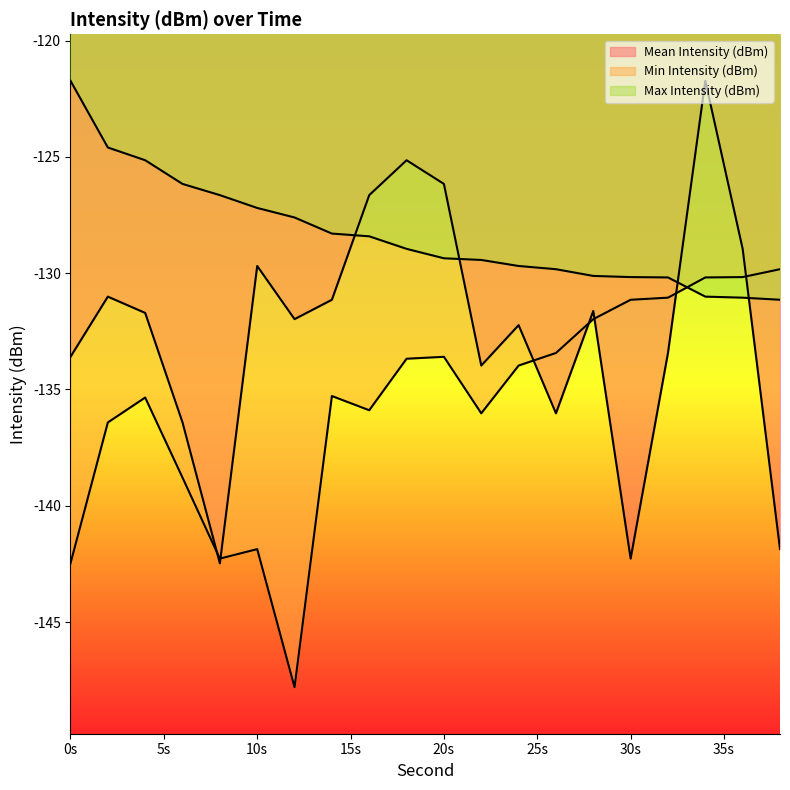

Which has a higher value, 2 or 6?

2